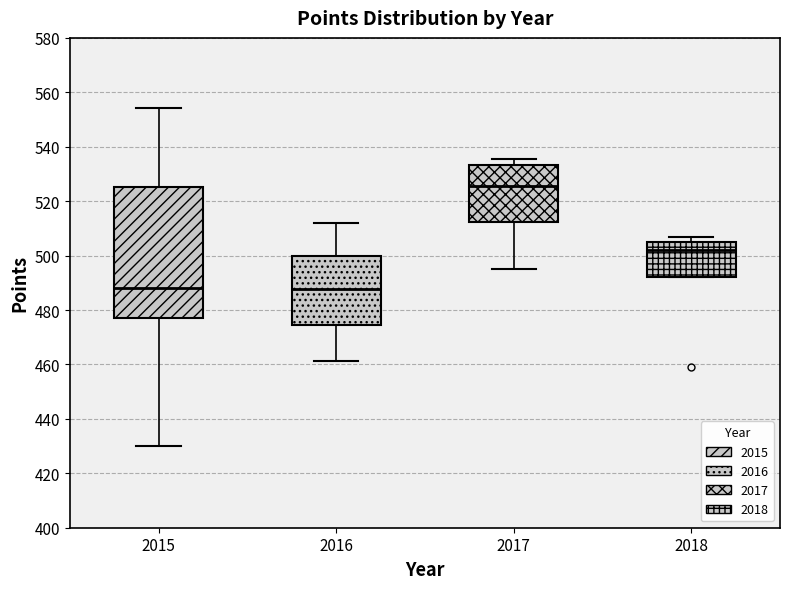

Reading left to right, transcribe this box plot: for each box, give where its median line is, the range the box spans, and where its two whiskers end, as read against the y-axis. The values are not printed on the chart, so give them approximately, as read against the axis.

2015: median 488, box 478 to 526, whiskers 430 to 554
2016: median 488, box 474 to 500, whiskers 462 to 512
2017: median 526, box 512 to 534, whiskers 494 to 536
2018: median 502, box 492 to 504, whiskers 492 to 506